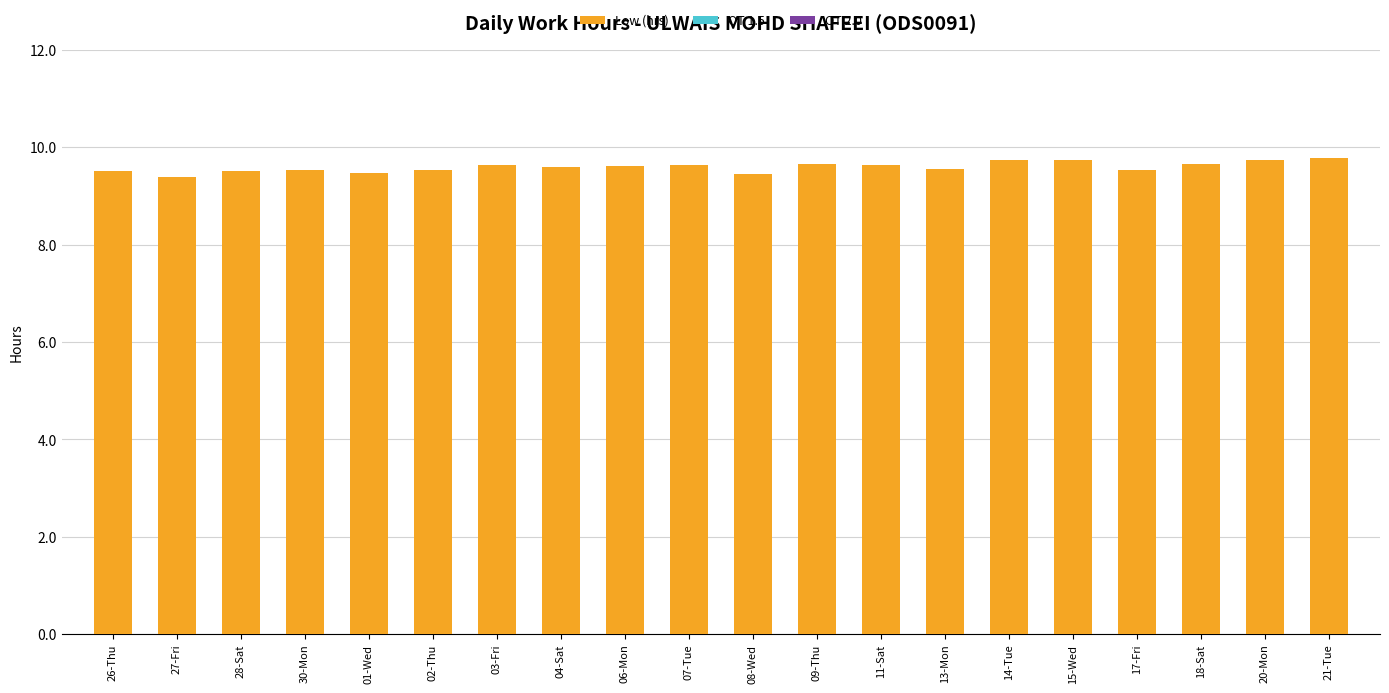

Are the bars grouped side by side (vs. stacked)?

No